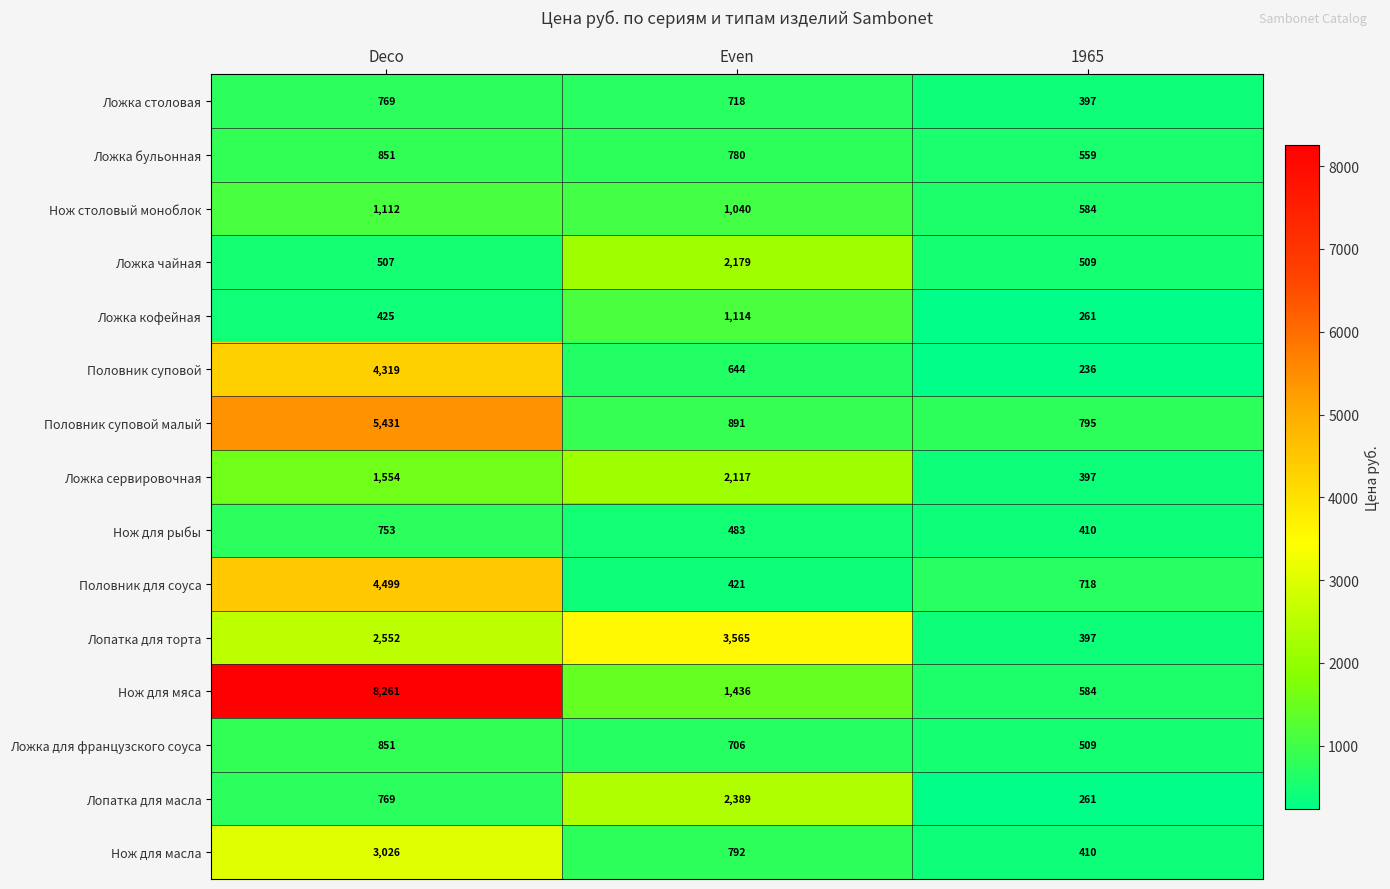

How many data points does each series have?

3